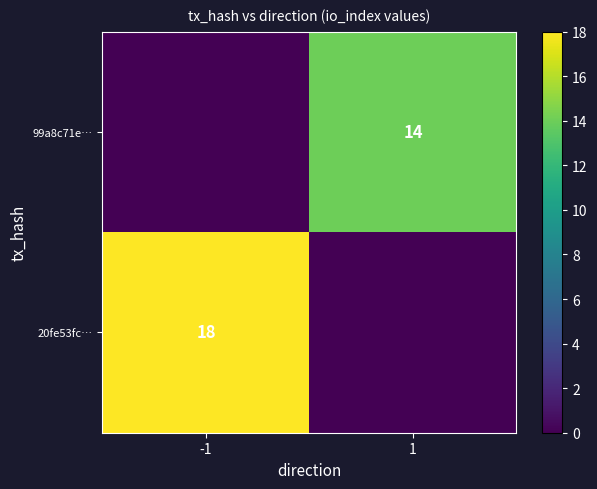

The value of 99a8c71e… at 1 is 25. True or false?

False